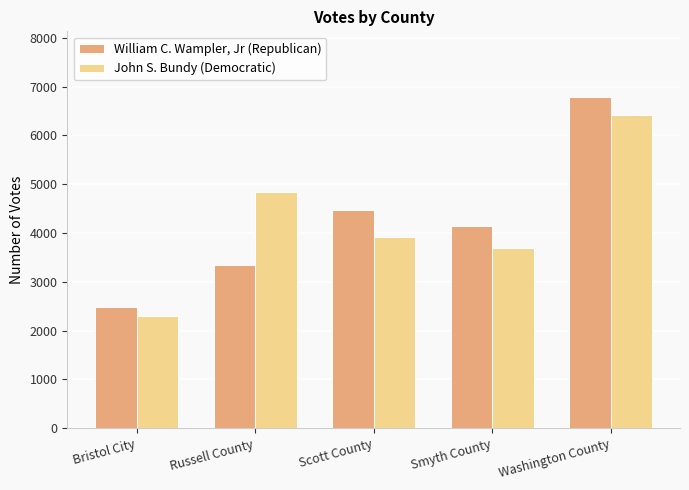

The value of William C. Wampler, Jr (Republican) at Scott County is 1688. True or false?

False